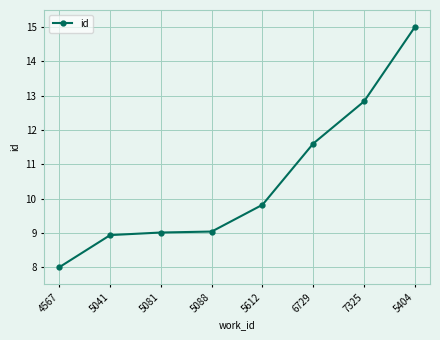

Reading left to right, extract all data points from this chart.

4567=8.0	5041=8.9	5081=9.0	5088=9.0	5612=9.8	6729=11.6	7325=12.8	5404=15.0